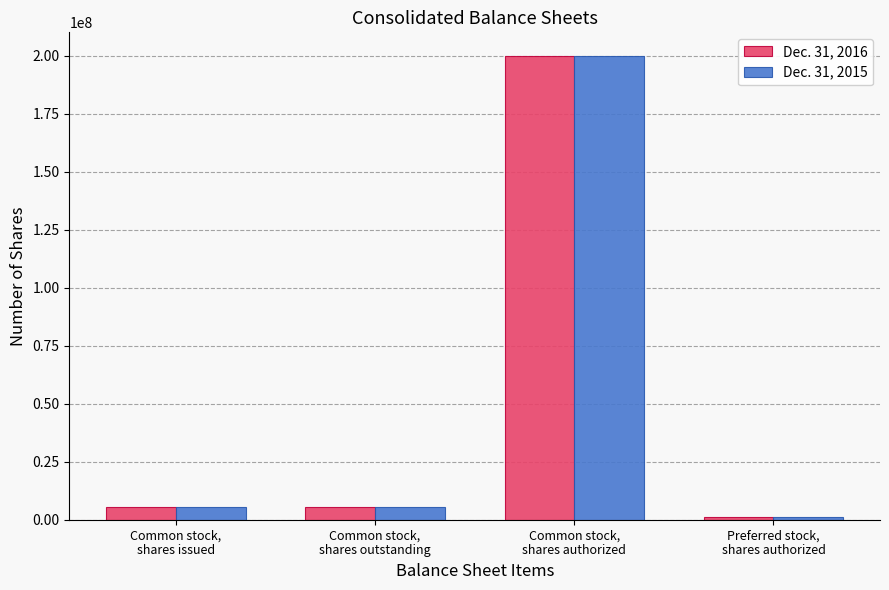

Count the number of data series in this chart.

2